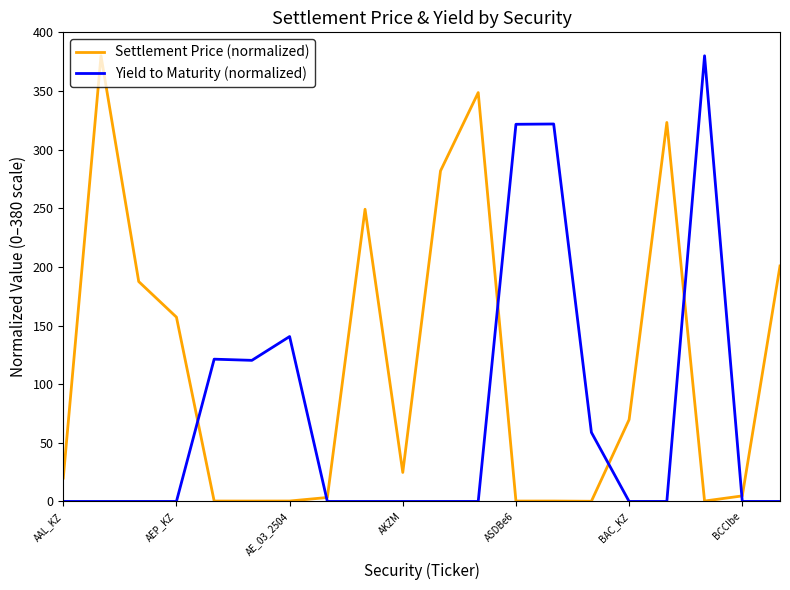

What is the average value of the Yield to Maturity (normalized) series?

73.2